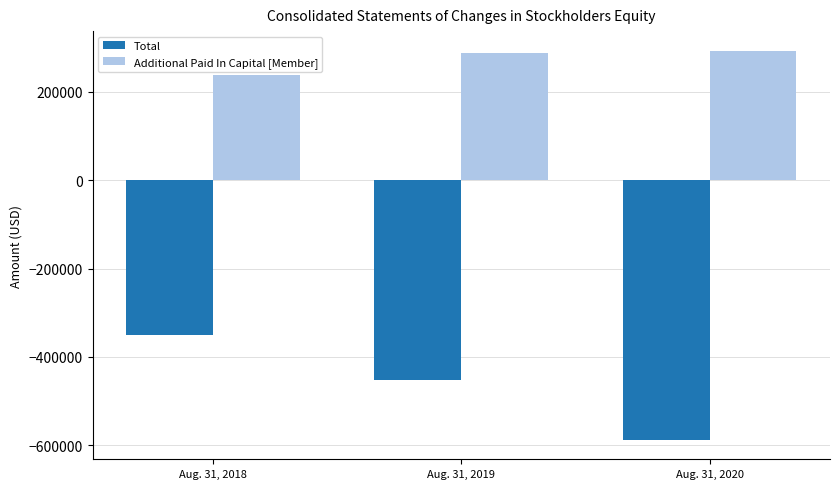

Which category has the lowest value in the Total series?

Aug. 31, 2020